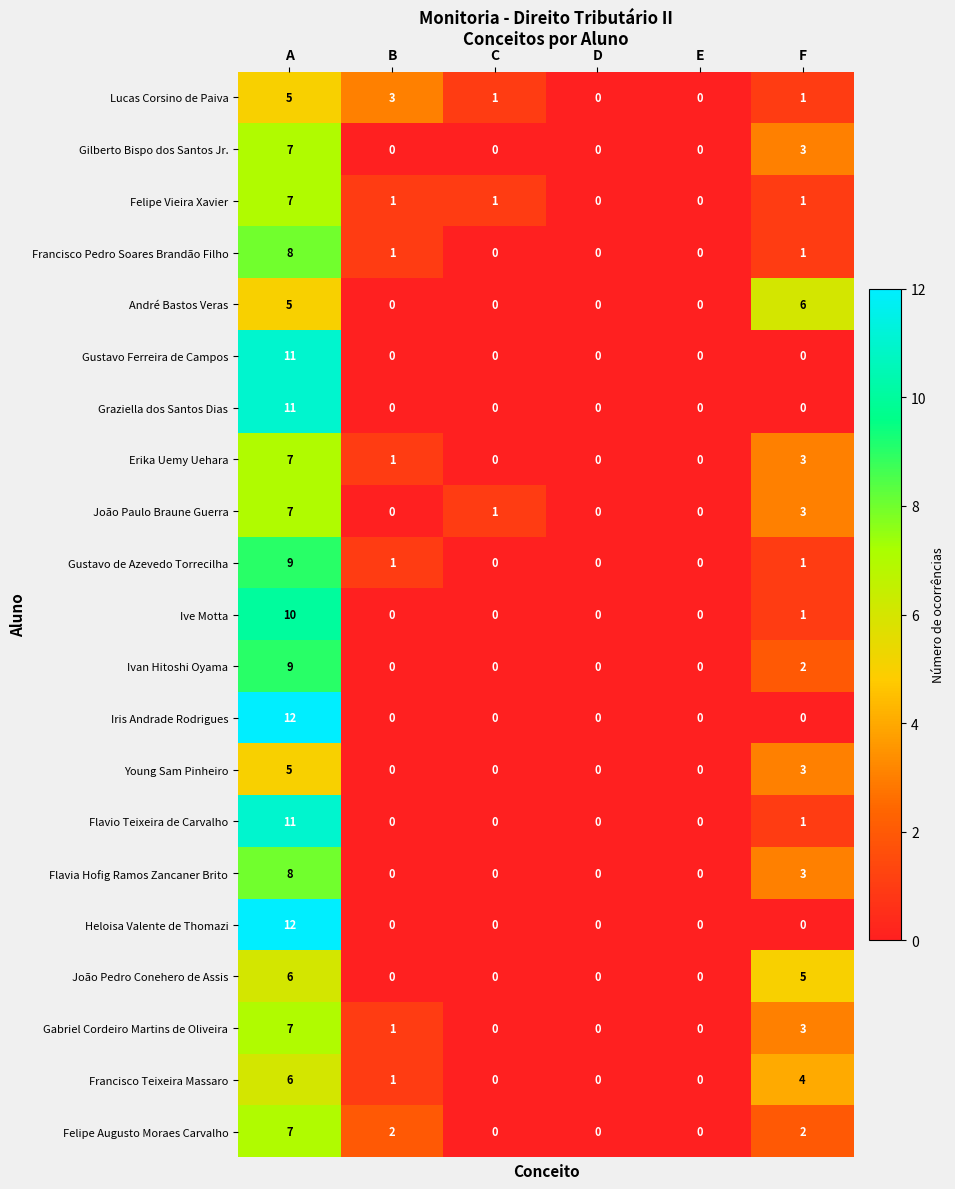

At which category is the sum across all series the highest?

A